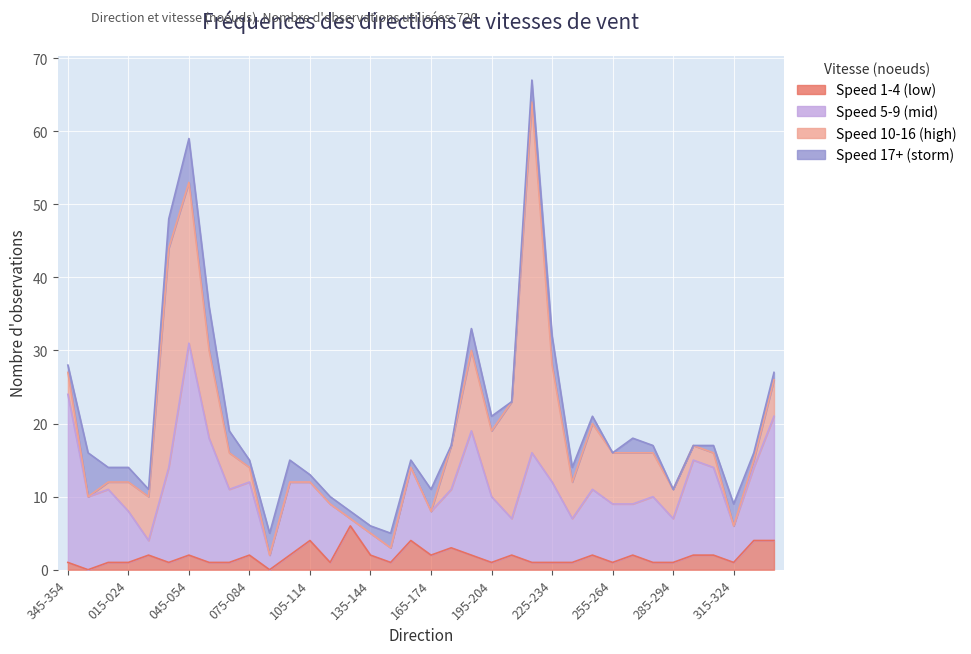

Is the value of Speed 10-16 (high) at 355-004 greater than the value of Speed 17+ (storm) at 215-224?

No